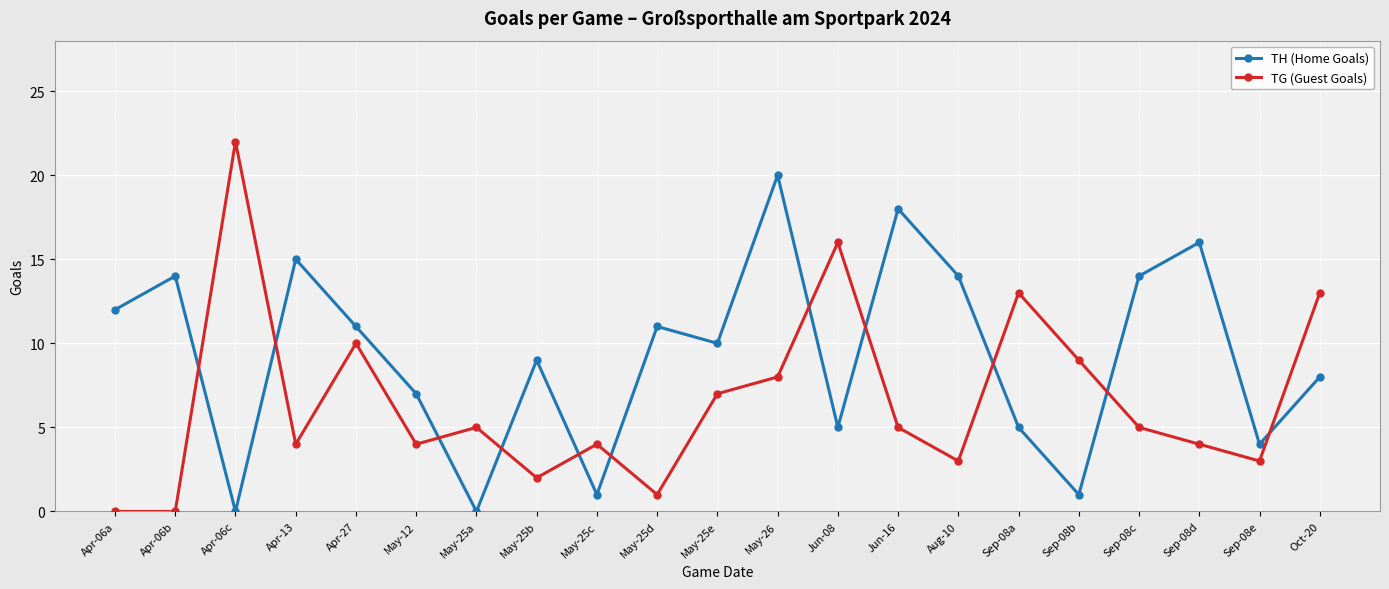

At which category is the sum across all series the highest?

May-26